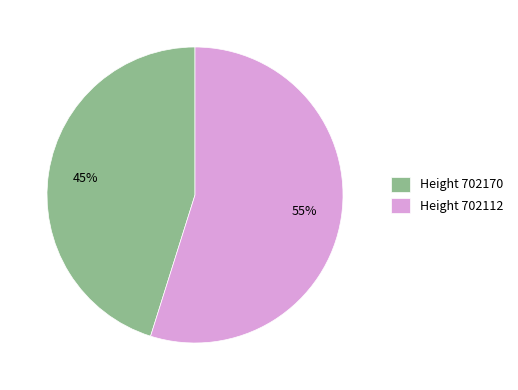

Does Height 702170 represent more than half of the total?

No